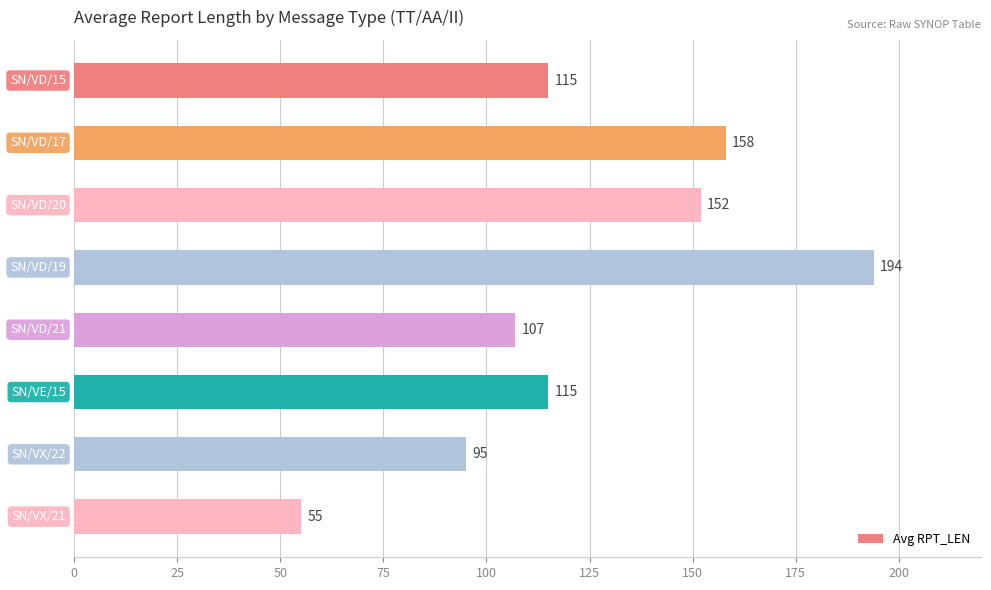

Count the number of data series in this chart.

1